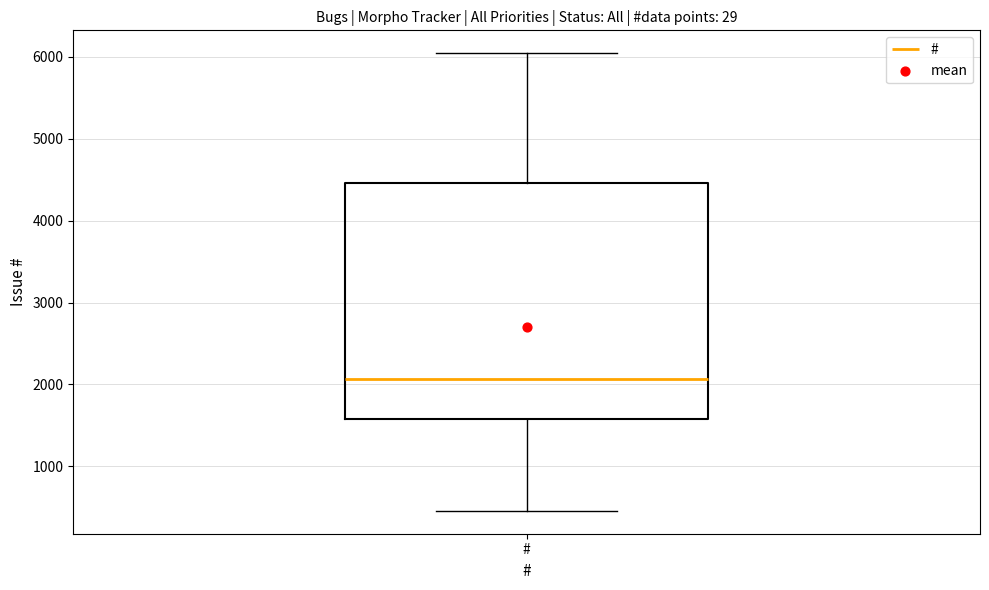

Transcribe this box plot: give where the median line is, the range the box spans, and where the two whiskers end, as read against the y-axis. The values are not printed on the chart, so give them approximately, as read against the axis.

median 2100, box 1600 to 4500, whiskers 500 to 6000